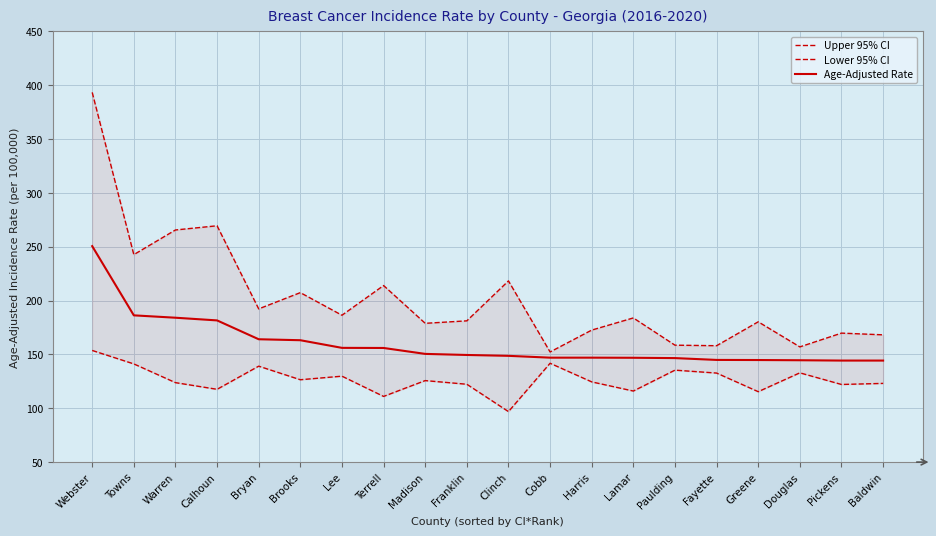

Is this an area chart (filled region under the line)?

No